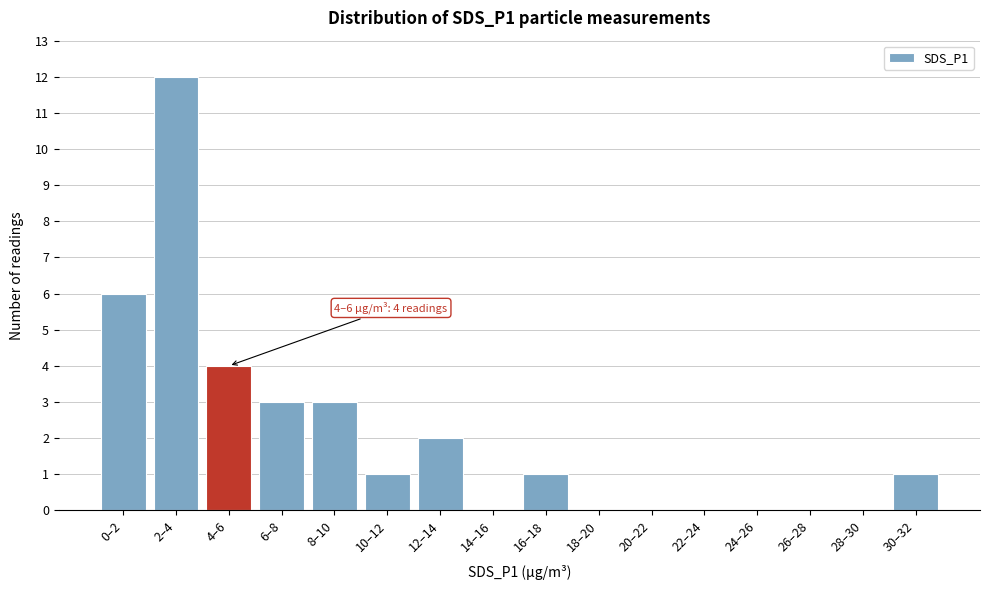

Reading left to right, transcribe all the data shown in this chart.

0–2=6	2–4=12	4–6=4	6–8=3	8–10=3	10–12=1	12–14=2	14–16=0	16–18=1	18–20=0	20–22=0	22–24=0	24–26=0	26–28=0	28–30=0	30–32=1